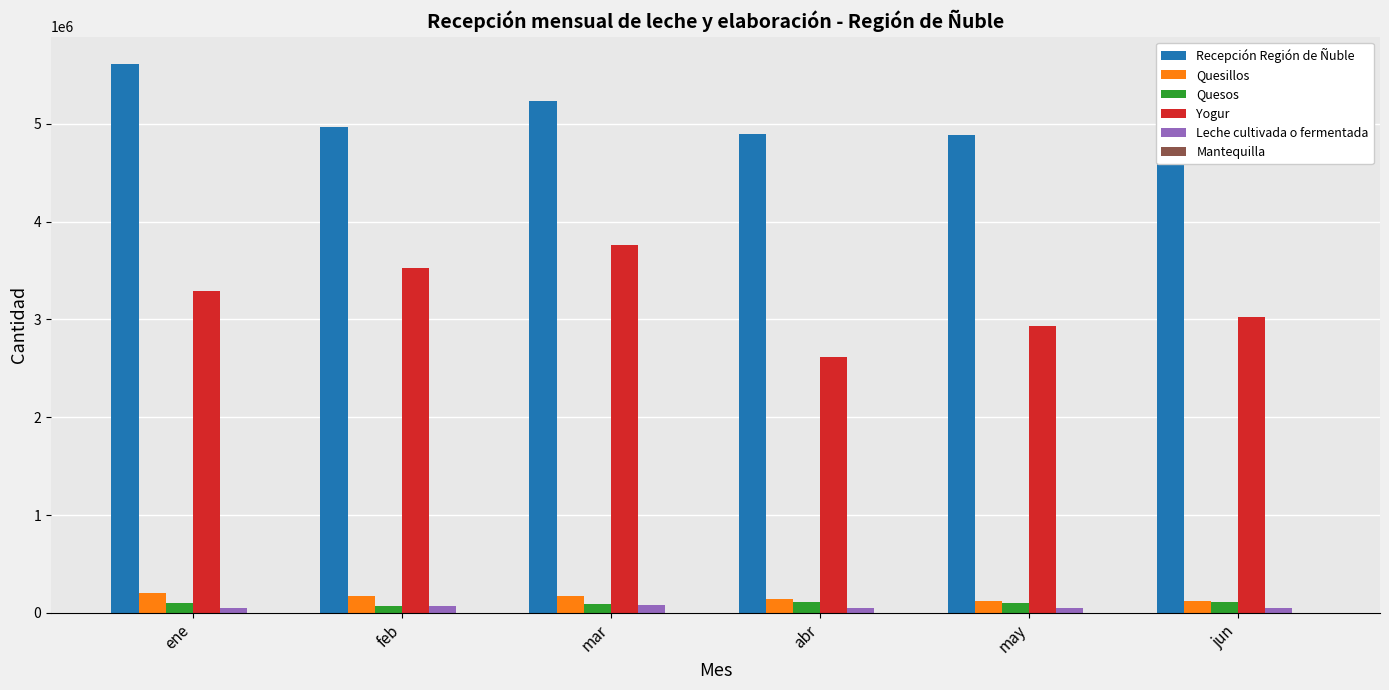

At which category is the sum across all series the highest?

mar